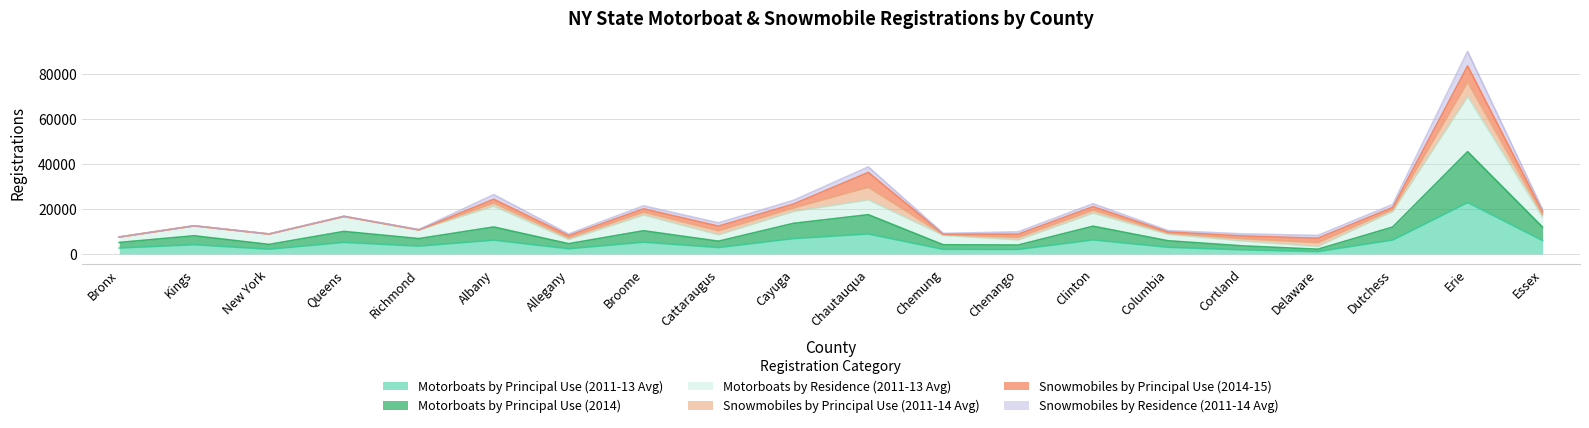

At which category is the sum across all series the highest?

Erie